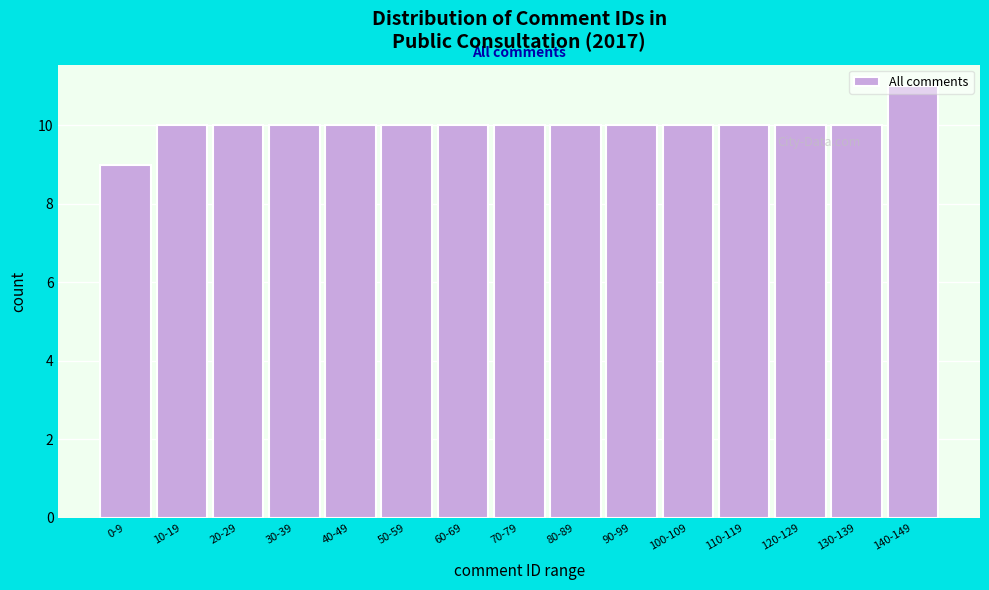

What is the minimum value shown in the chart?

9